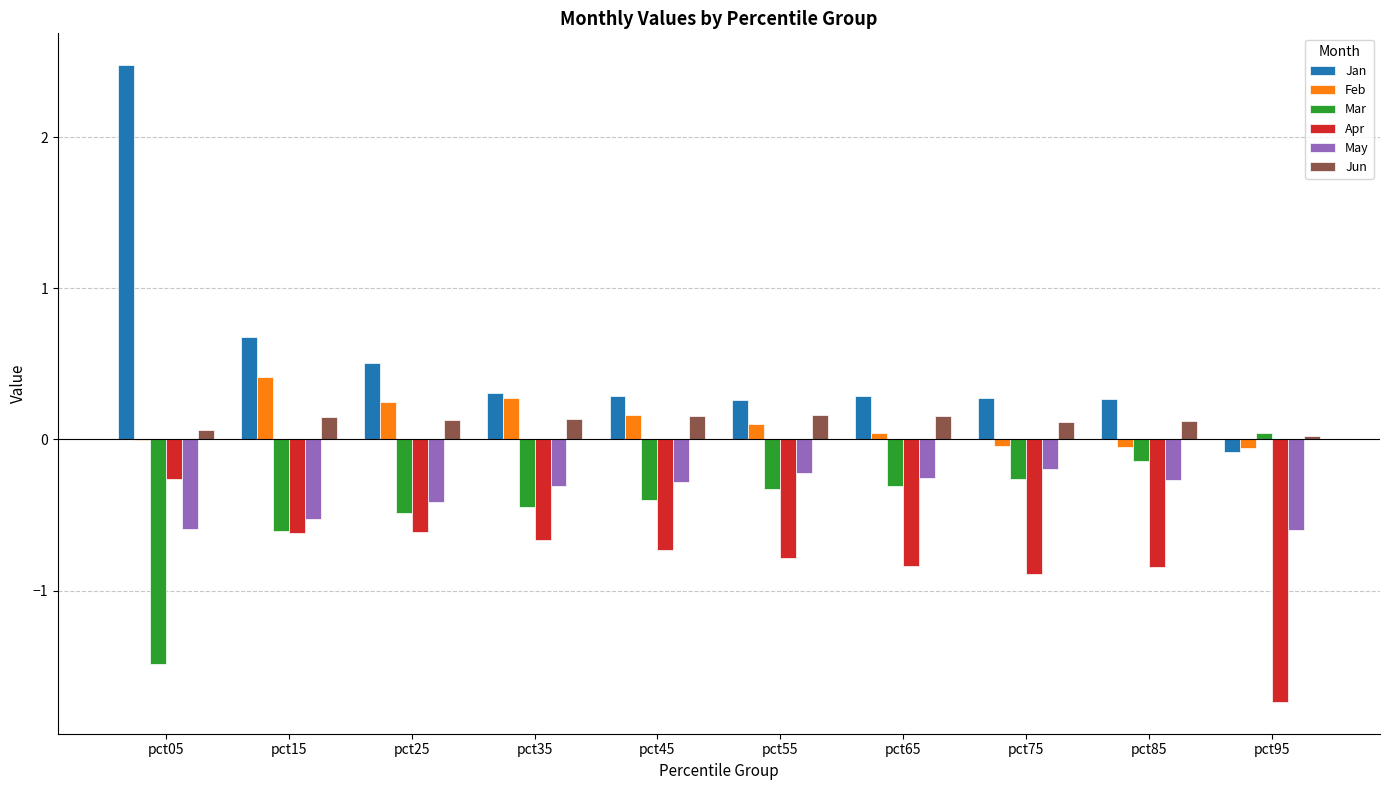

Does the chart contain stacked bars?

No